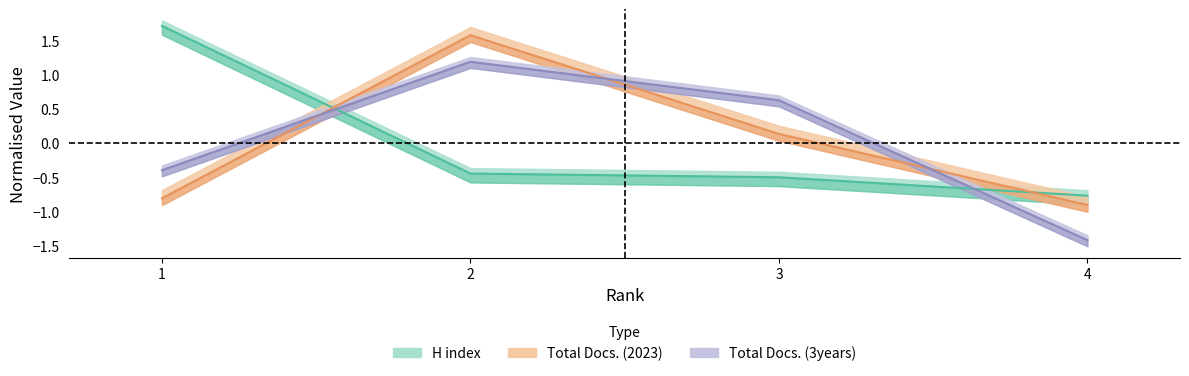

Which series ends up on top after the final intersection of H index and Total Docs. (3years)?

H index